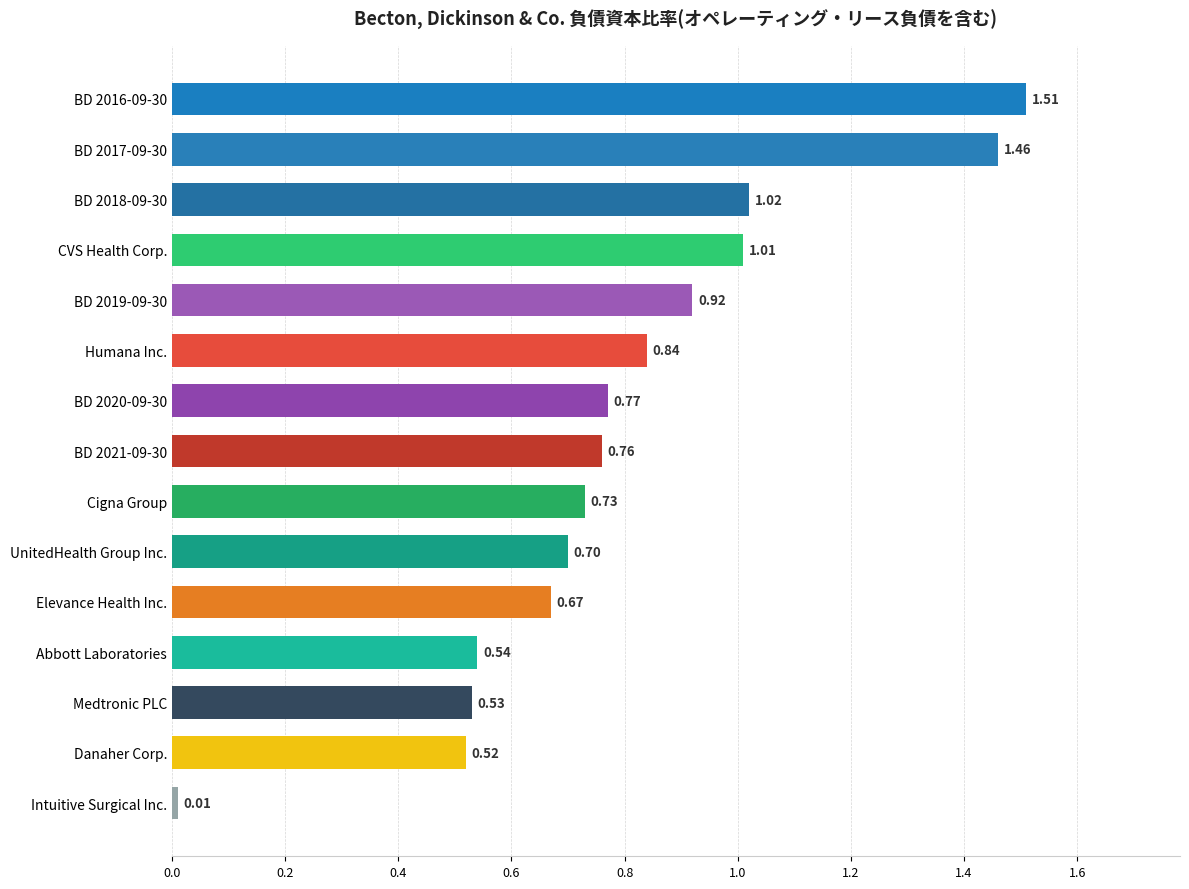

Which category has the lowest value across all series?

Intuitive Surgical Inc.